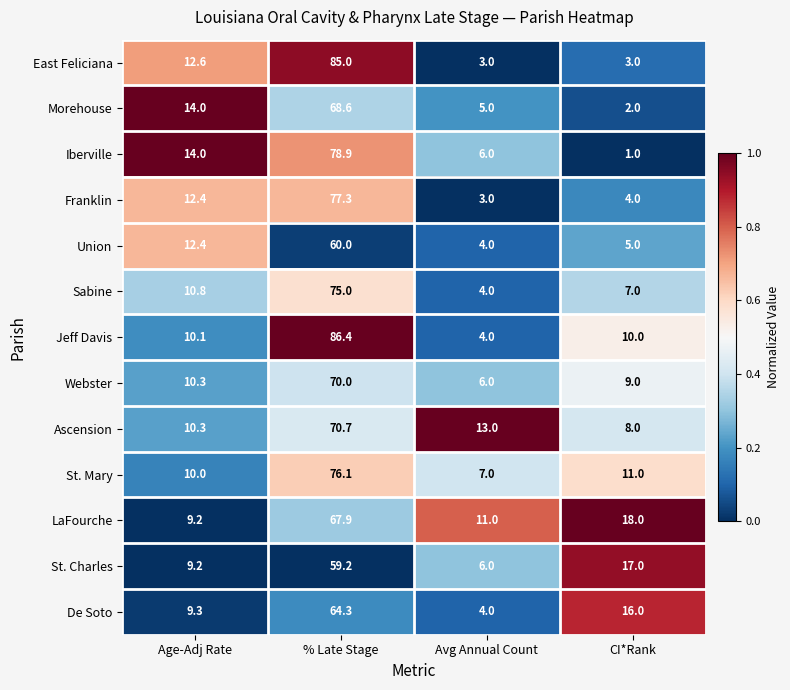

What is the greatest value displayed?

86.4